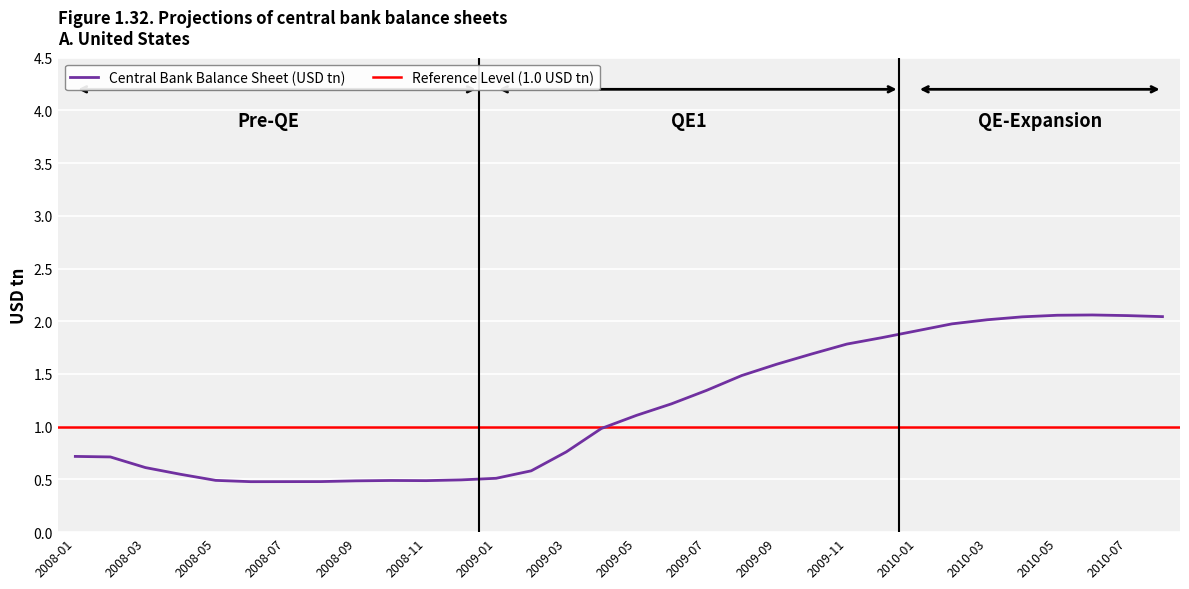

True or false: Central Bank Balance Sheet (USD tn) has a value of 1.3 at 2009-07.

True